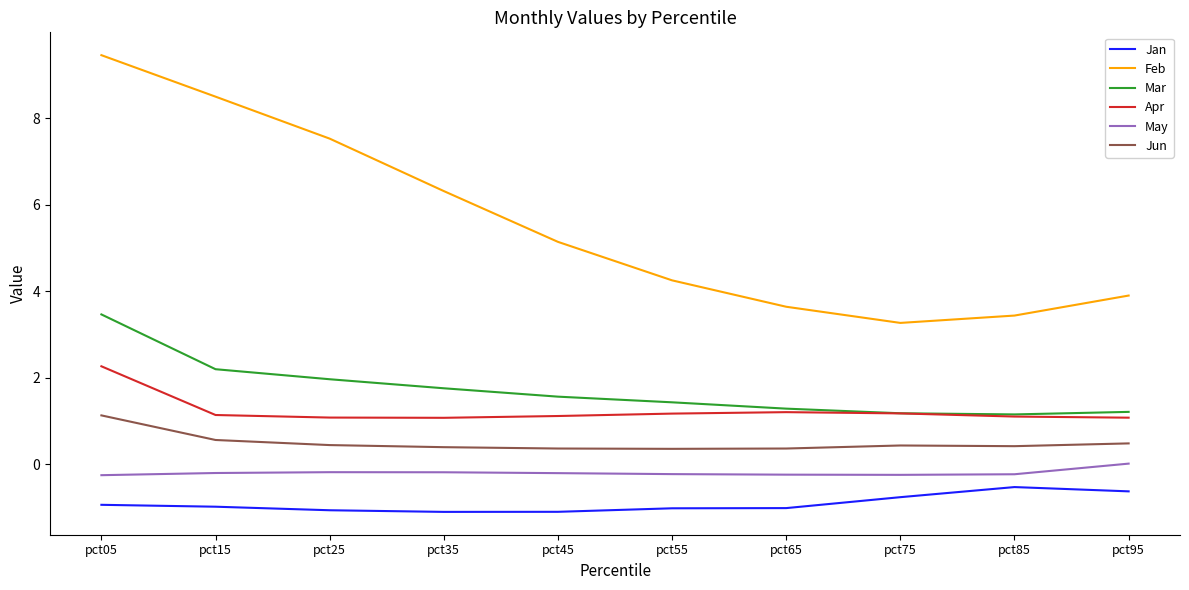

The Feb series shows 3.9 at pct95. True or false?

True